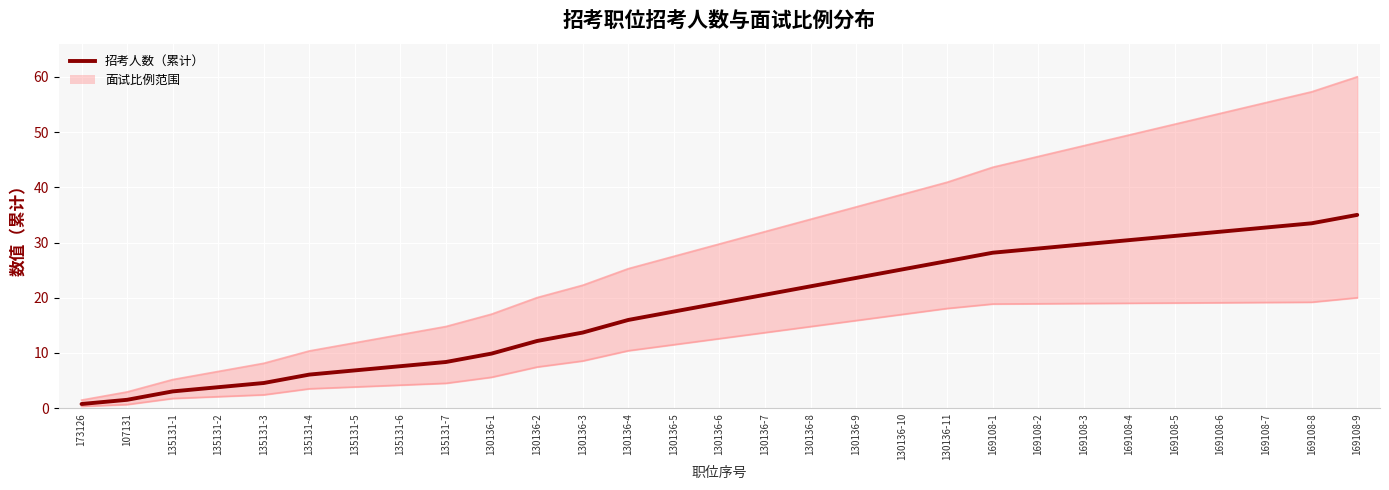

At which label does the data first exceed 19?

130136-6